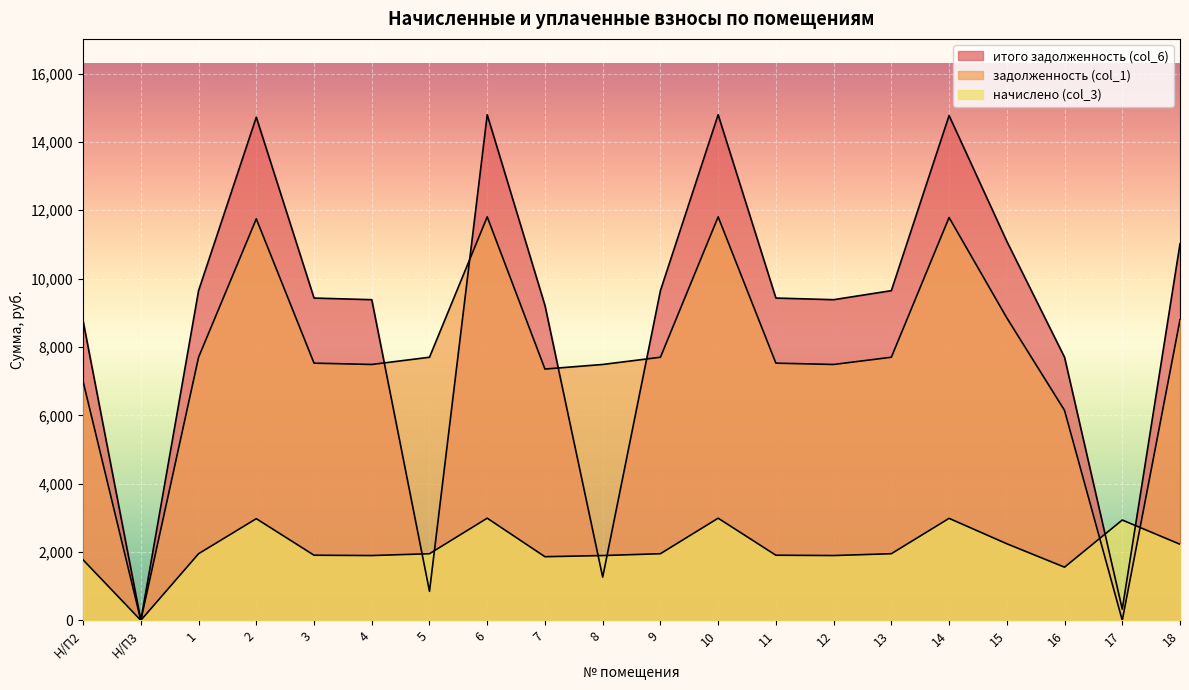

Is it true that начислено (col_3) equals 872.3 at 13?

False